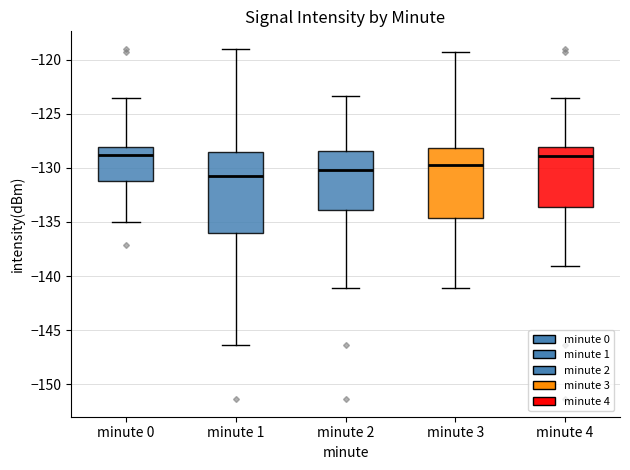

Reading left to right, read every box against the y-axis: the position of its median line, the range the box covers, and the ends of its whiskers. The values are not printed on the chart, so give them approximately, as read against the axis.

minute 0: median -129.0, box -131.0 to -128.0, whiskers -135.0 to -123.5
minute 1: median -131.0, box -136.0 to -128.5, whiskers -146.5 to -119.0
minute 2: median -130.0, box -134.0 to -128.5, whiskers -141.0 to -123.5
minute 3: median -130.0, box -134.5 to -128.0, whiskers -141.0 to -119.5
minute 4: median -129.0, box -133.5 to -128.0, whiskers -139.0 to -123.5